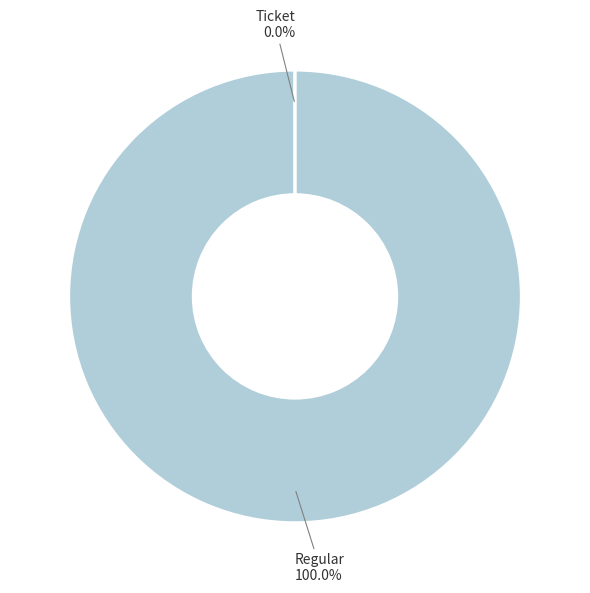

Does any single category account for the majority?

Yes